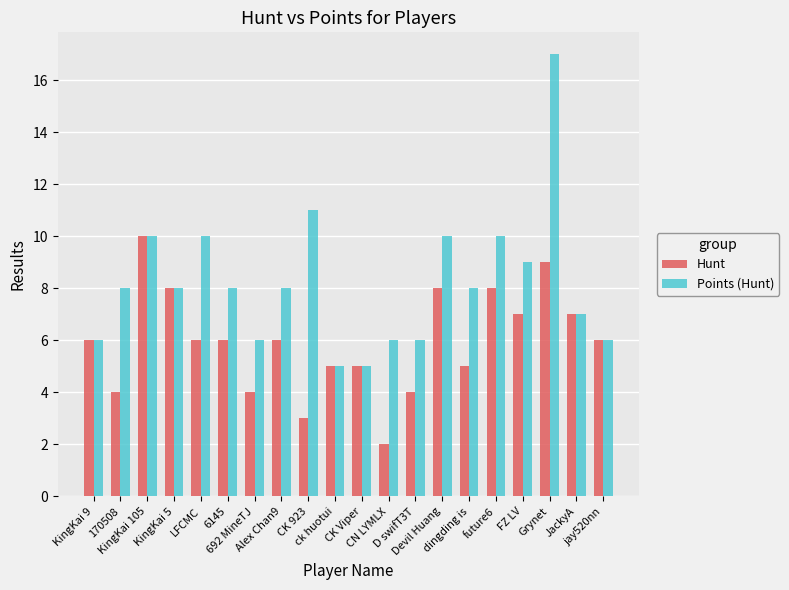

What is the difference between the second highest and minimum values in the Points (Hunt) series?

6